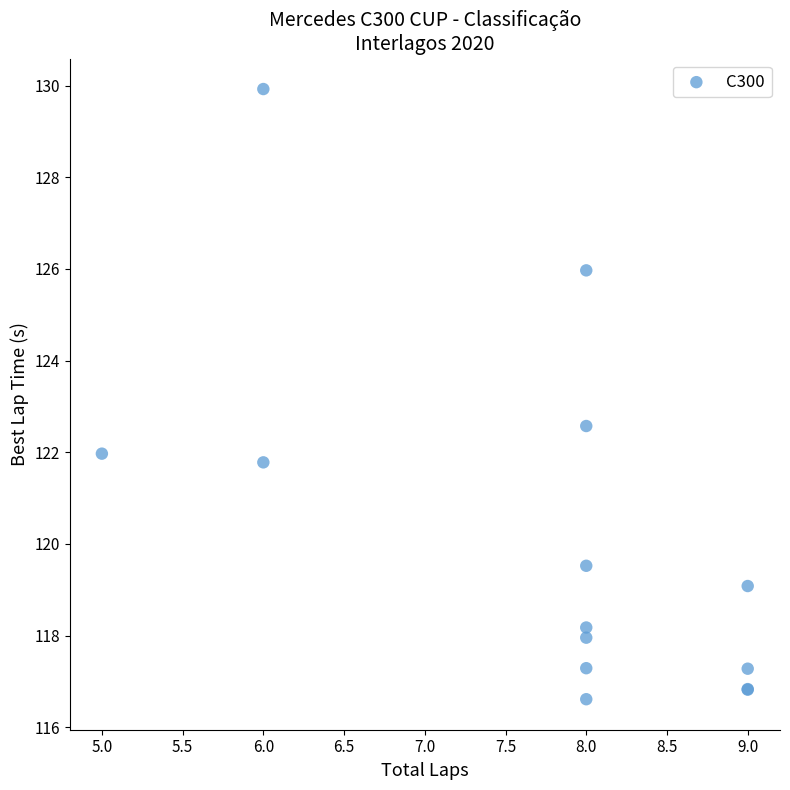

What Y value in the scatter plot is closest to 123?

122.6